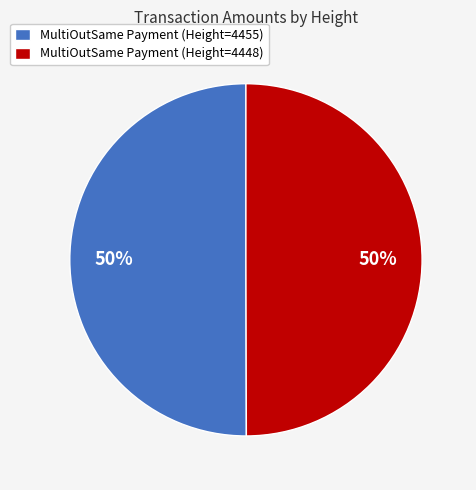

How many slices are in this pie chart?

2